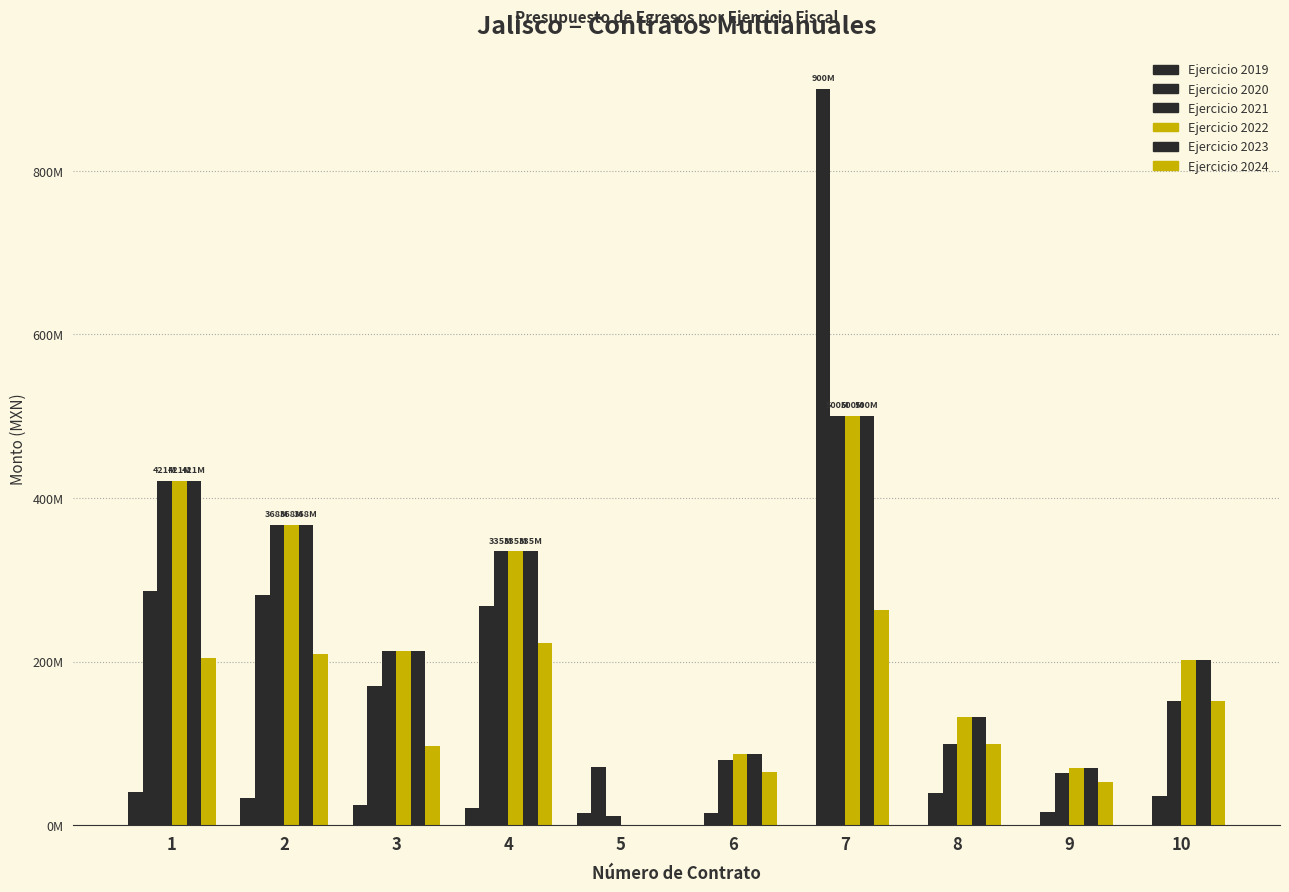

What is the difference between the second highest and minimum values in the Ejercicio 2024 series?

223217757